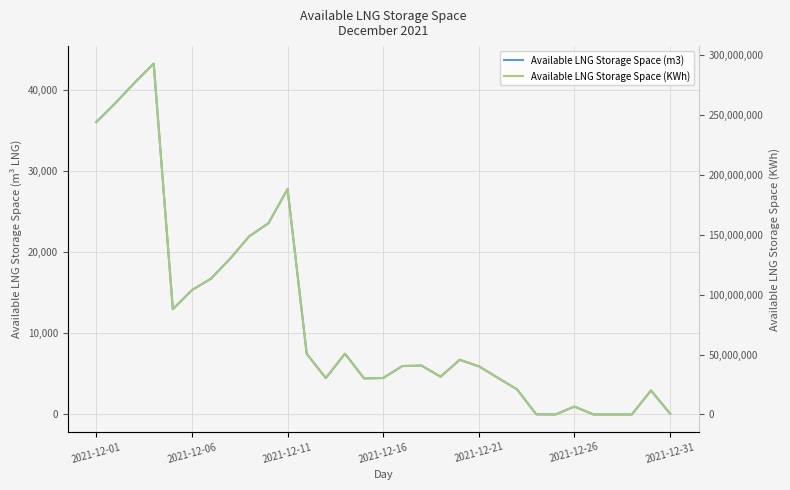

True or false: Available LNG Storage Space (KWh) has a value of 72533900 at 2021-12-06.

False